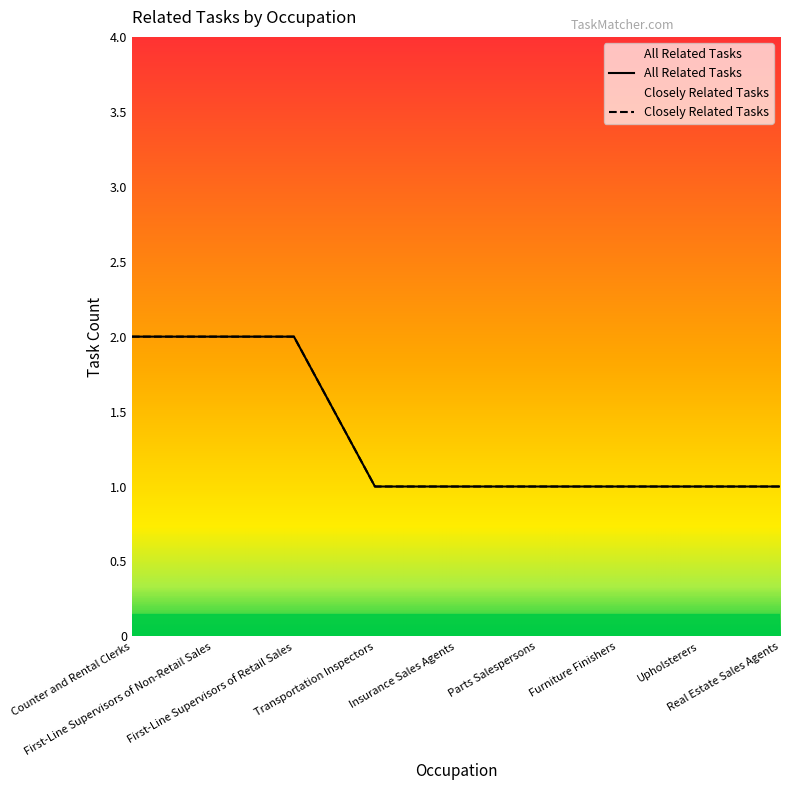

What is the minimum value shown in the chart?

1